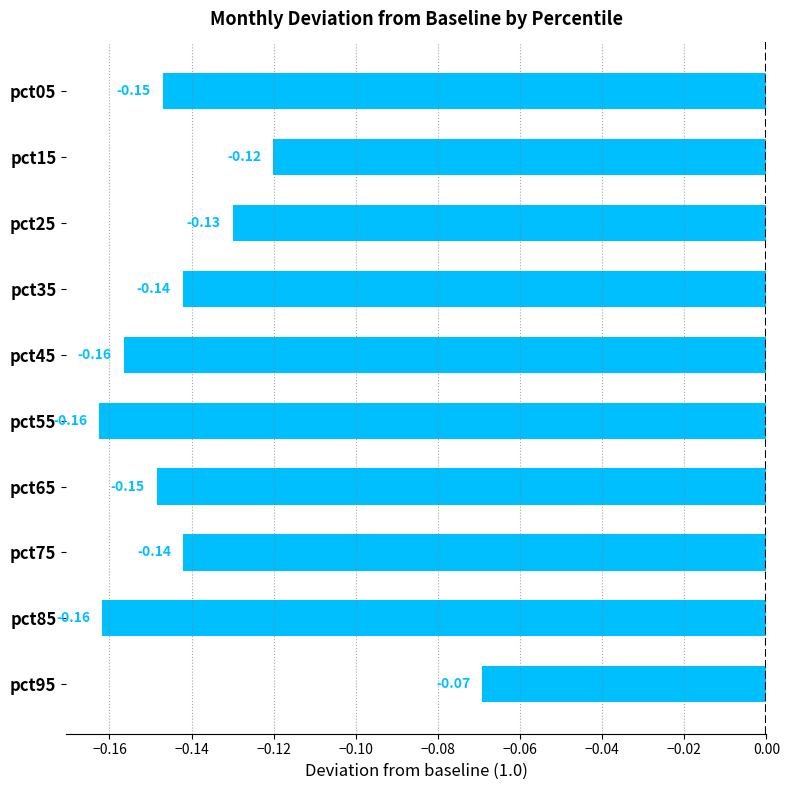

What is the difference between the maximum and minimum values?

0.1